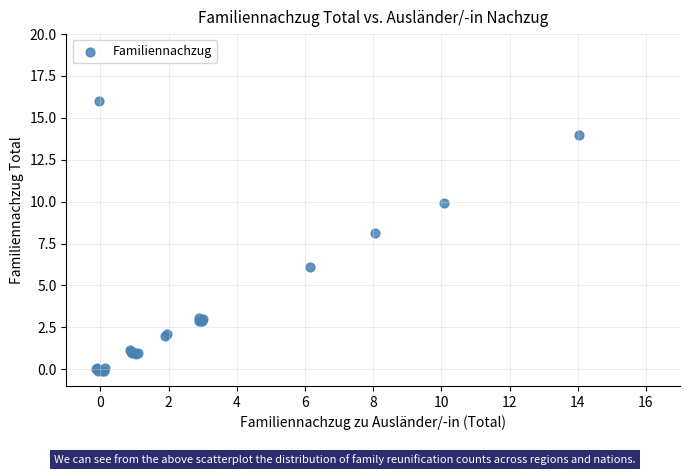

What Y value in the scatter plot is closest to 7?

6.1